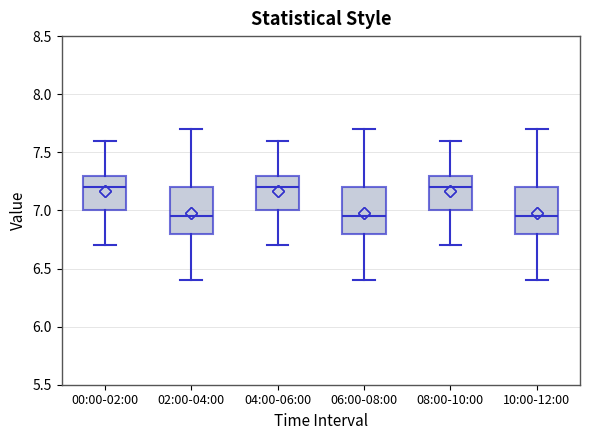

Where does the lower whisker of the box for 02:00-04:00 end on the y-axis? The values are not printed on the chart, so give them approximately, as read against the axis.

6.40